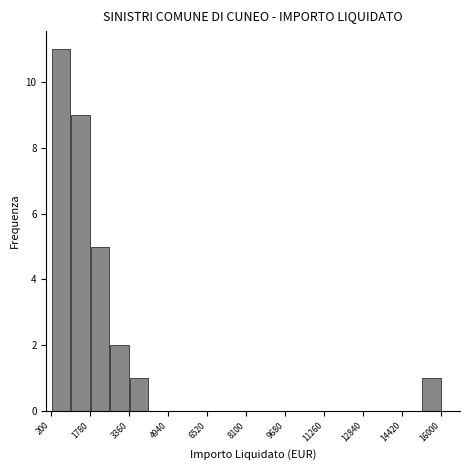

Read against the x-axis, roughly where is the centre of the tallest bar?

600